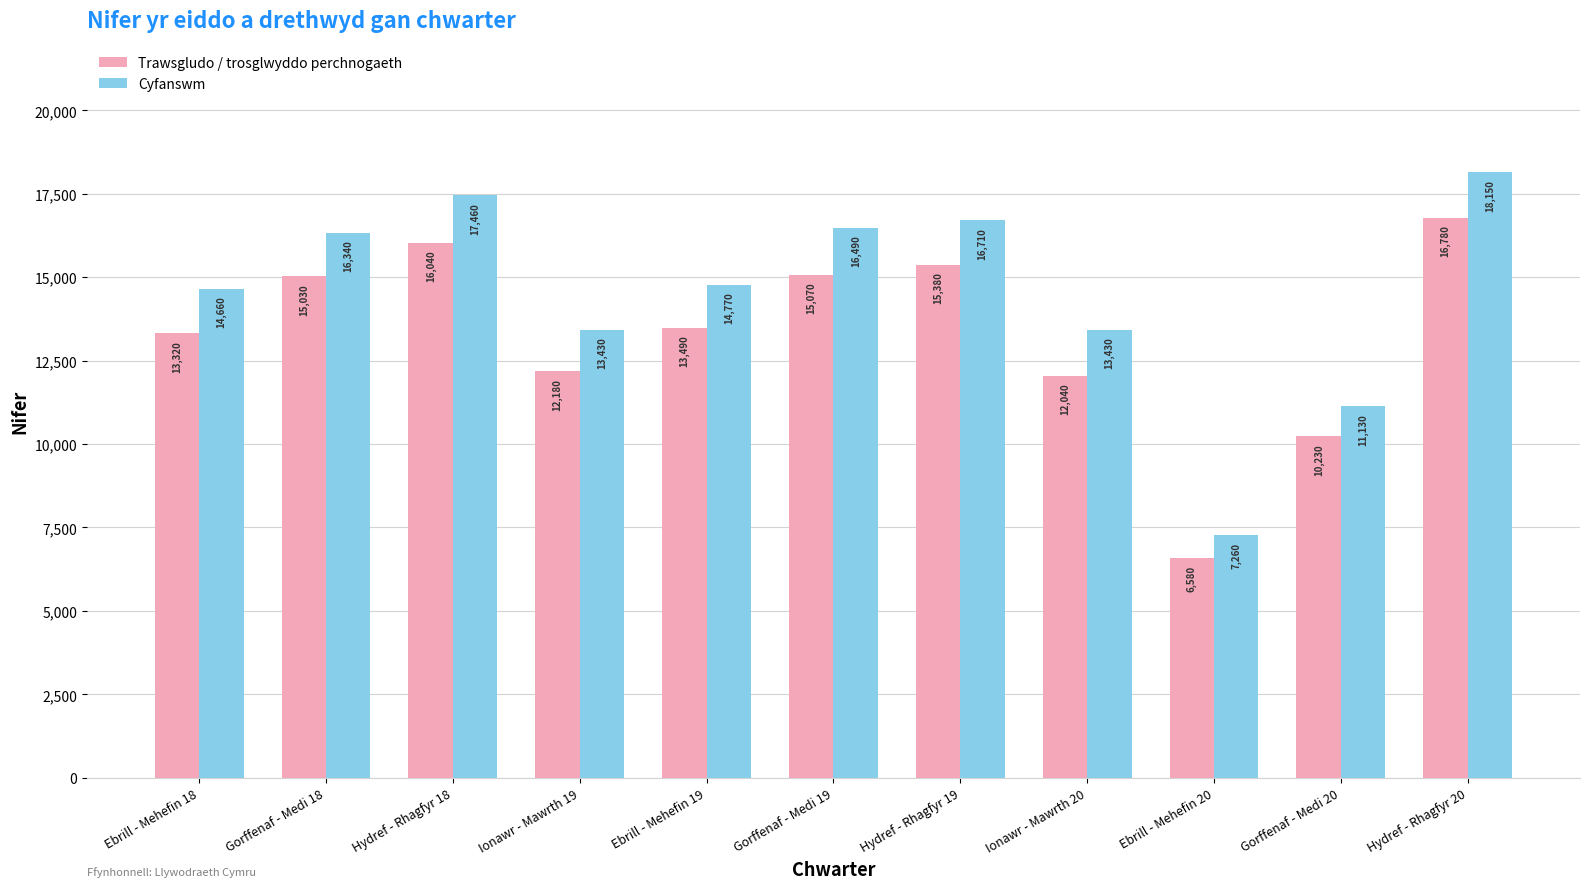

What position from the left is Ebrill - Mehefin 18?

1